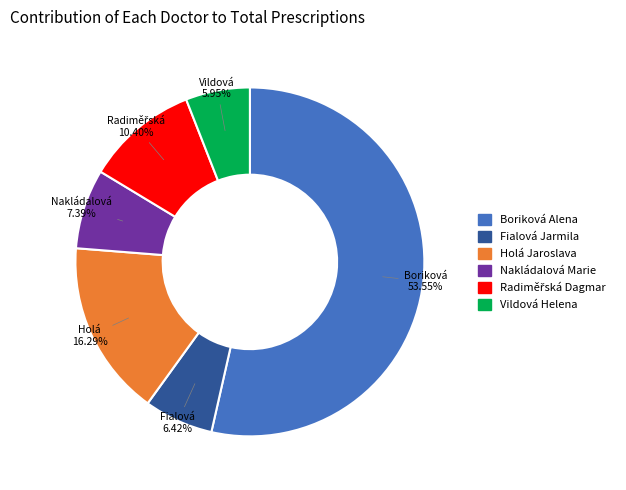

The Holá Jaroslava slice represents 16% of the pie. True or false?

True